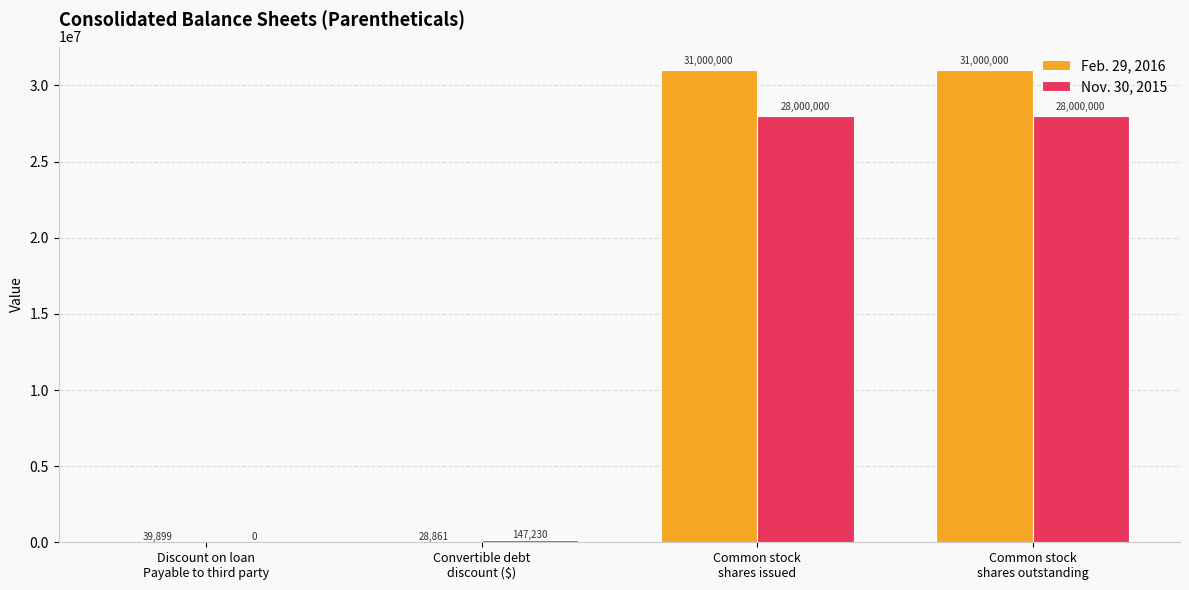

Which series has the largest total across all categories?

Feb. 29, 2016